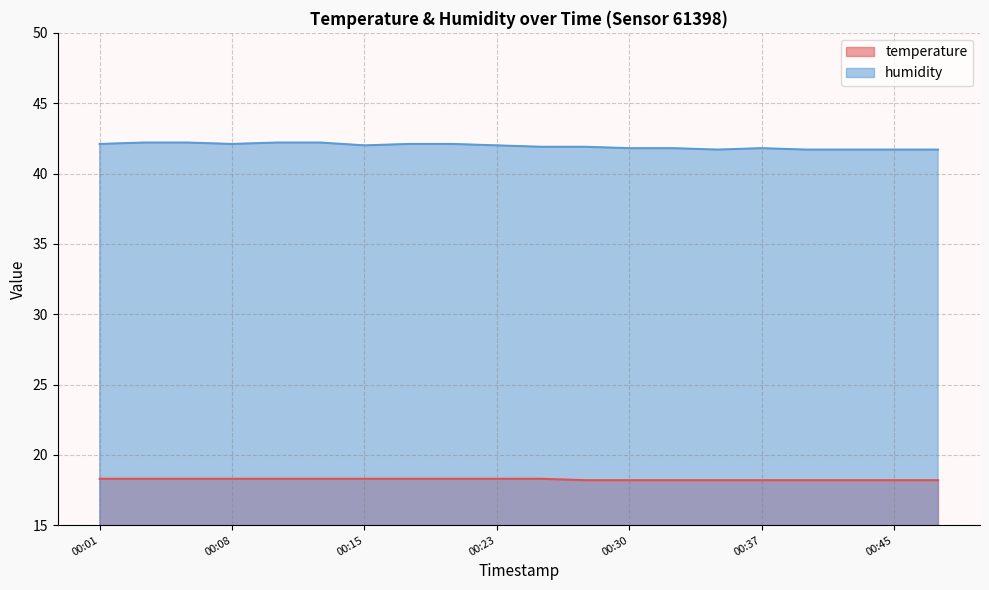

Rank the series at 00:25 from lowest to highest value.

temperature, humidity